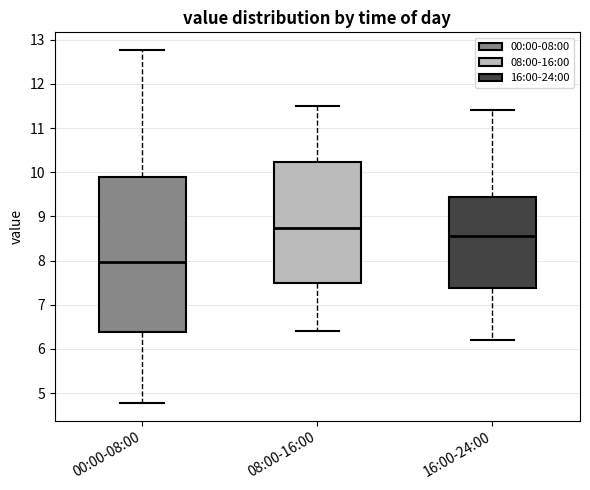

Which box is the tallest, from its lower edge to its upper edge?

00:00-08:00